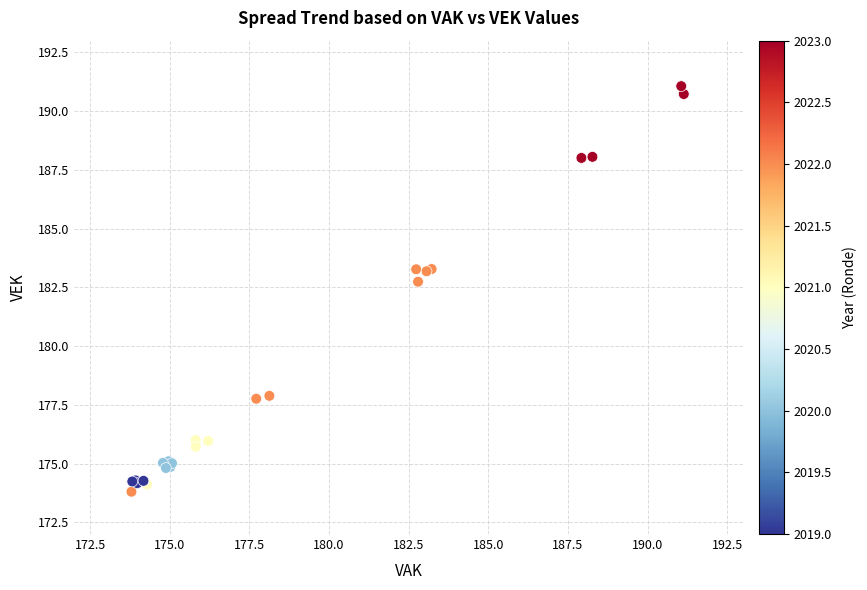

What Y value in the scatter plot is closest to 182?

182.7